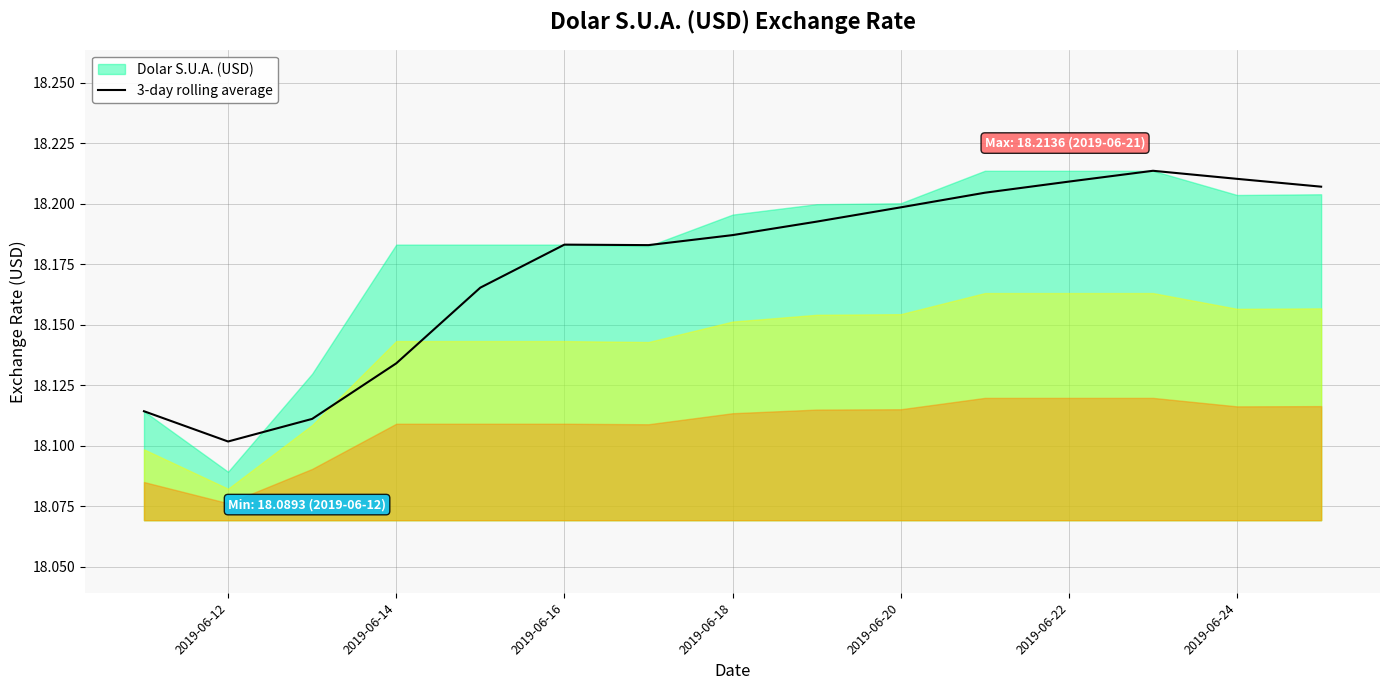

Is it true that 3-day rolling average equals 8.5 at 2019-06-16?

False